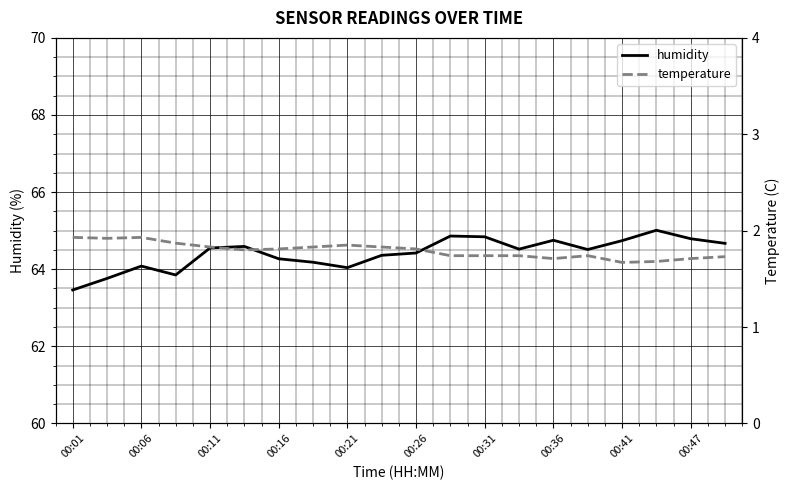

True or false: humidity has a value of 64.8 at 00:31.

True